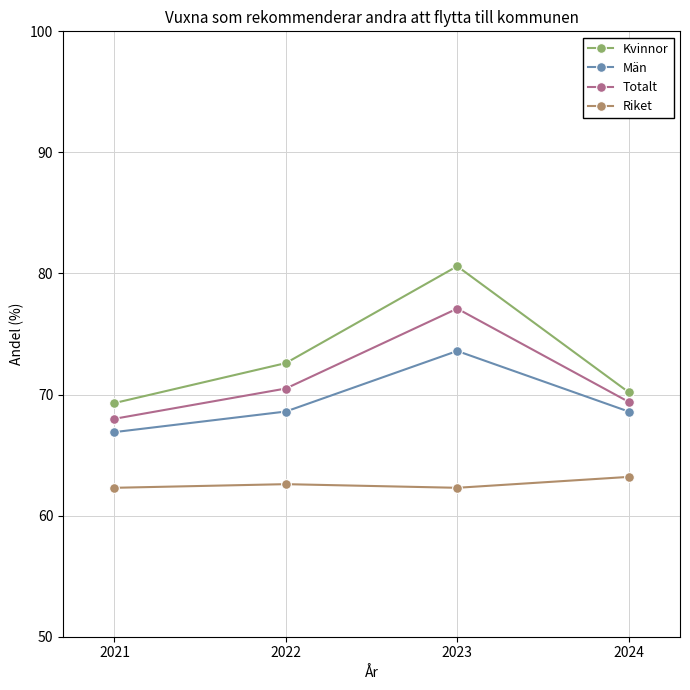

Reading left to right, transcribe all the data shown in this chart.

Kvinnor: 2021=69.3	2022=72.6	2023=80.6	2024=70.2
Män: 2021=66.9	2022=68.6	2023=73.6	2024=68.6
Totalt: 2021=68.0	2022=70.5	2023=77.1	2024=69.4
Riket: 2021=62.3	2022=62.6	2023=62.3	2024=63.2